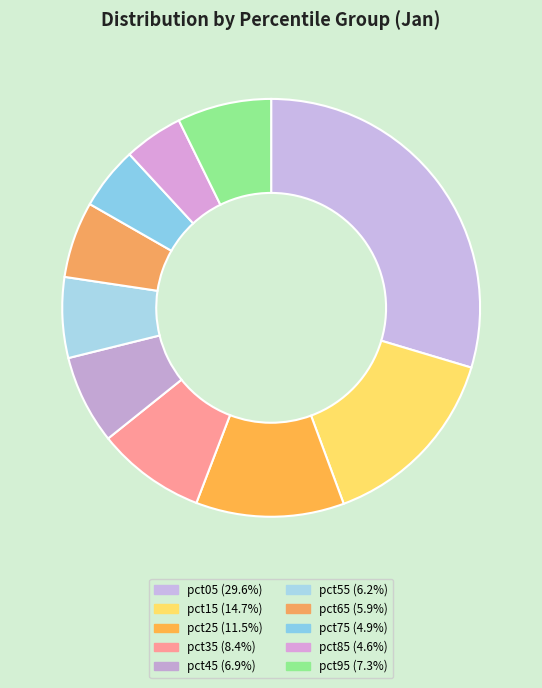

The pct75 slice represents 5% of the pie. True or false?

True